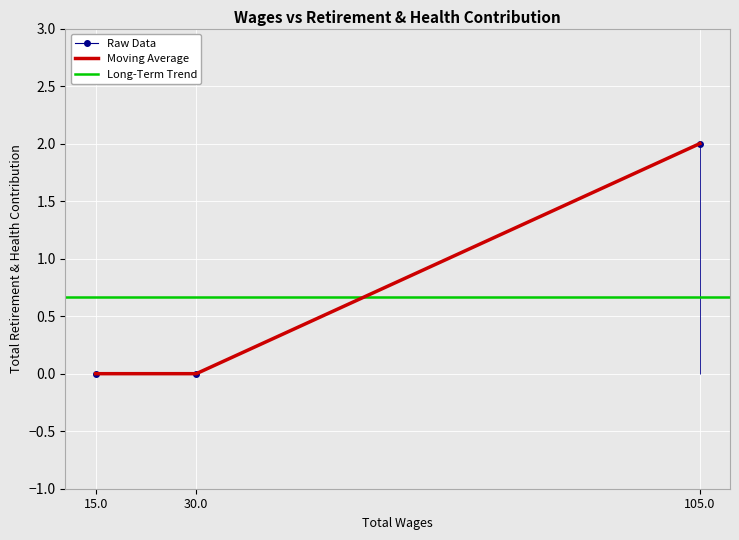

What is the difference between the maximum and minimum values?

2